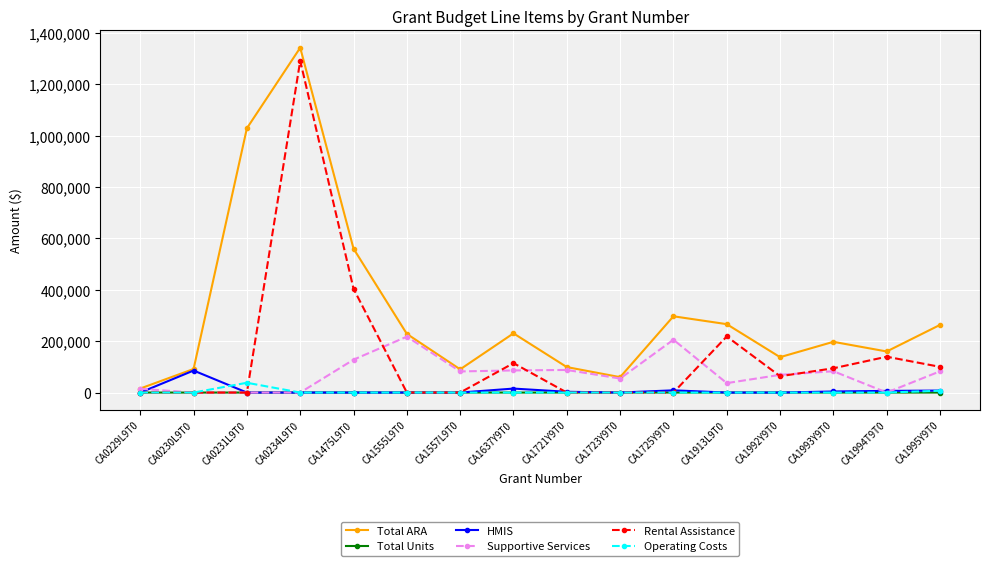

True or false: Supportive Services has a value of 14622 at CA0229L9T0.

True